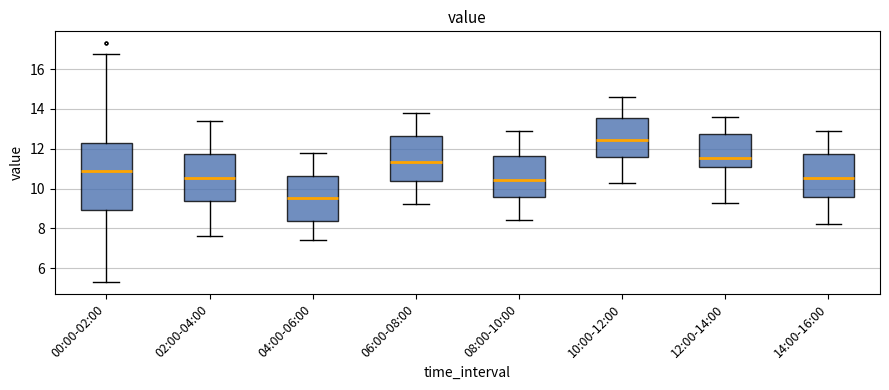

Which box is the tallest, from its lower edge to its upper edge?

00:00-02:00